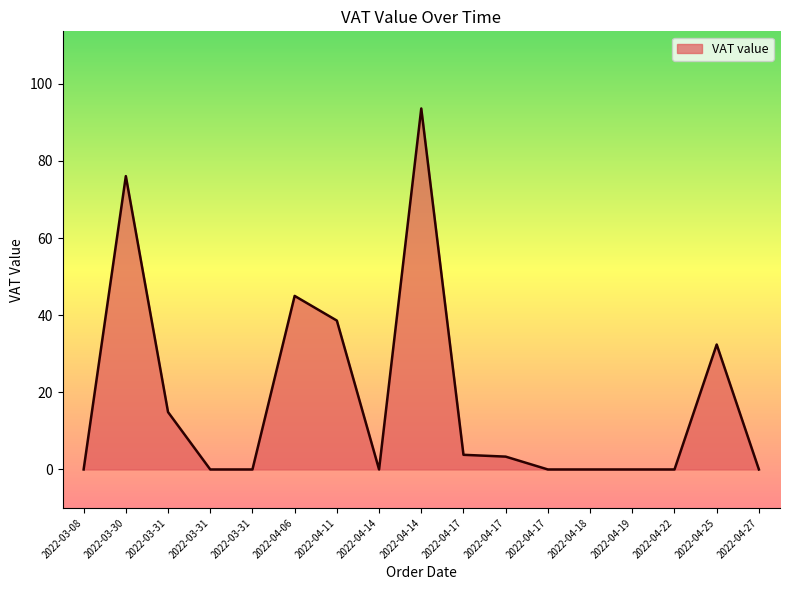

How many lines are shown in the chart?

1